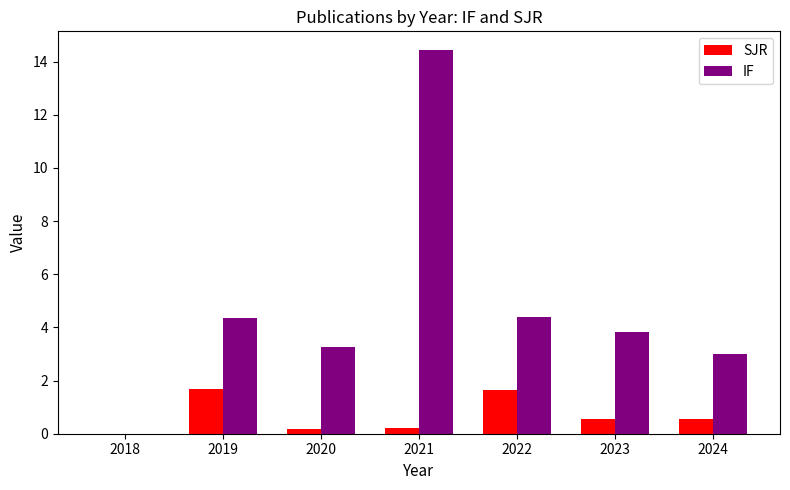

The IF series shows 4.4 at 2022. True or false?

True